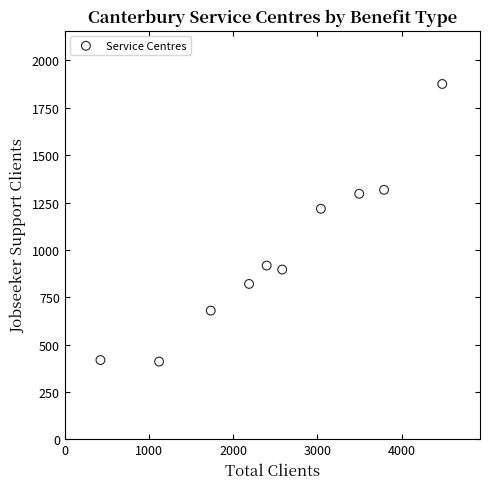

What is the average X value?

2525